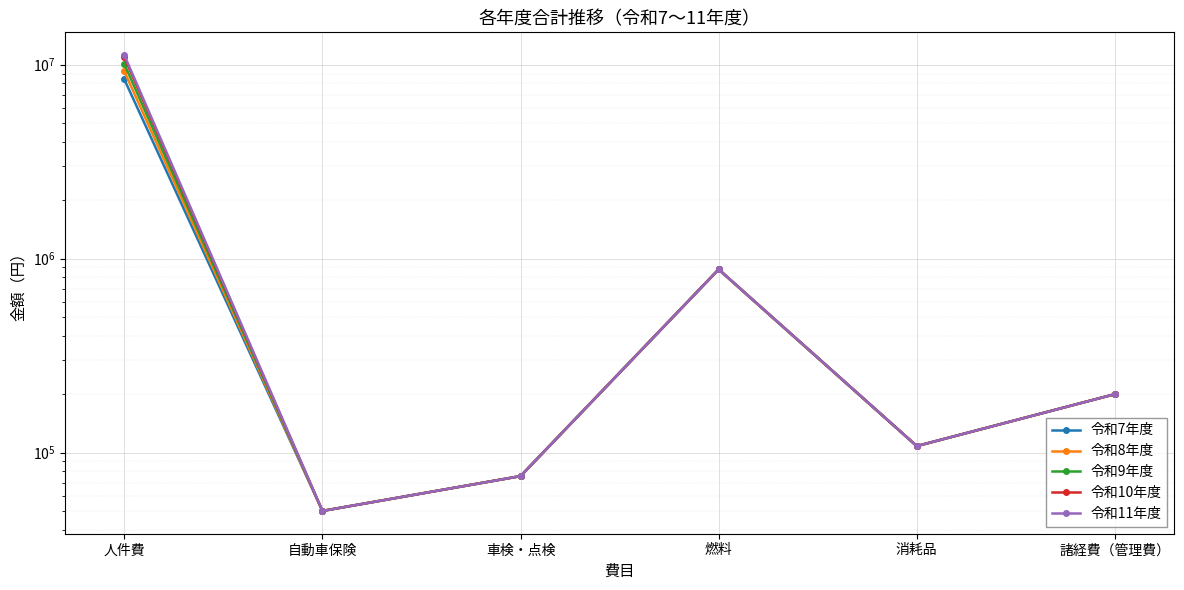

Is it true that 令和7年度 equals 50000 at 自動車保険?

True